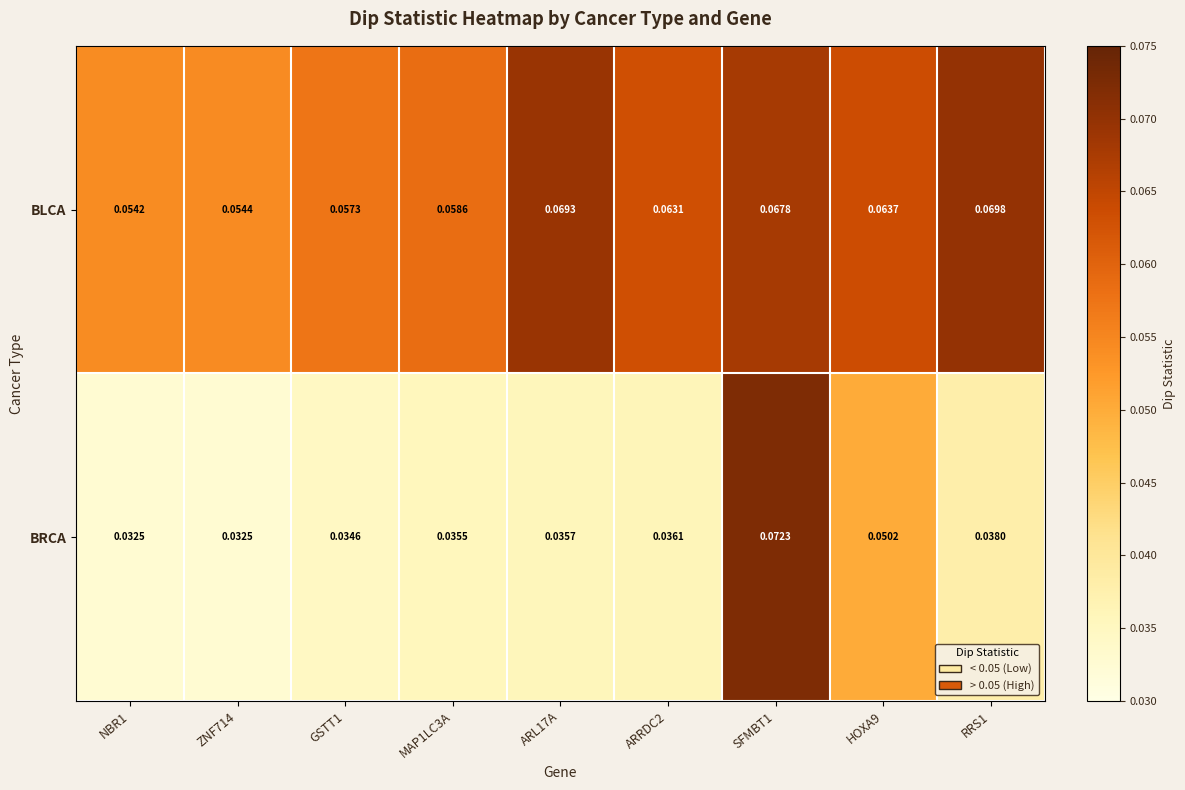

Between ARL17A and RRS1, which series saw the biggest shift?

BRCA